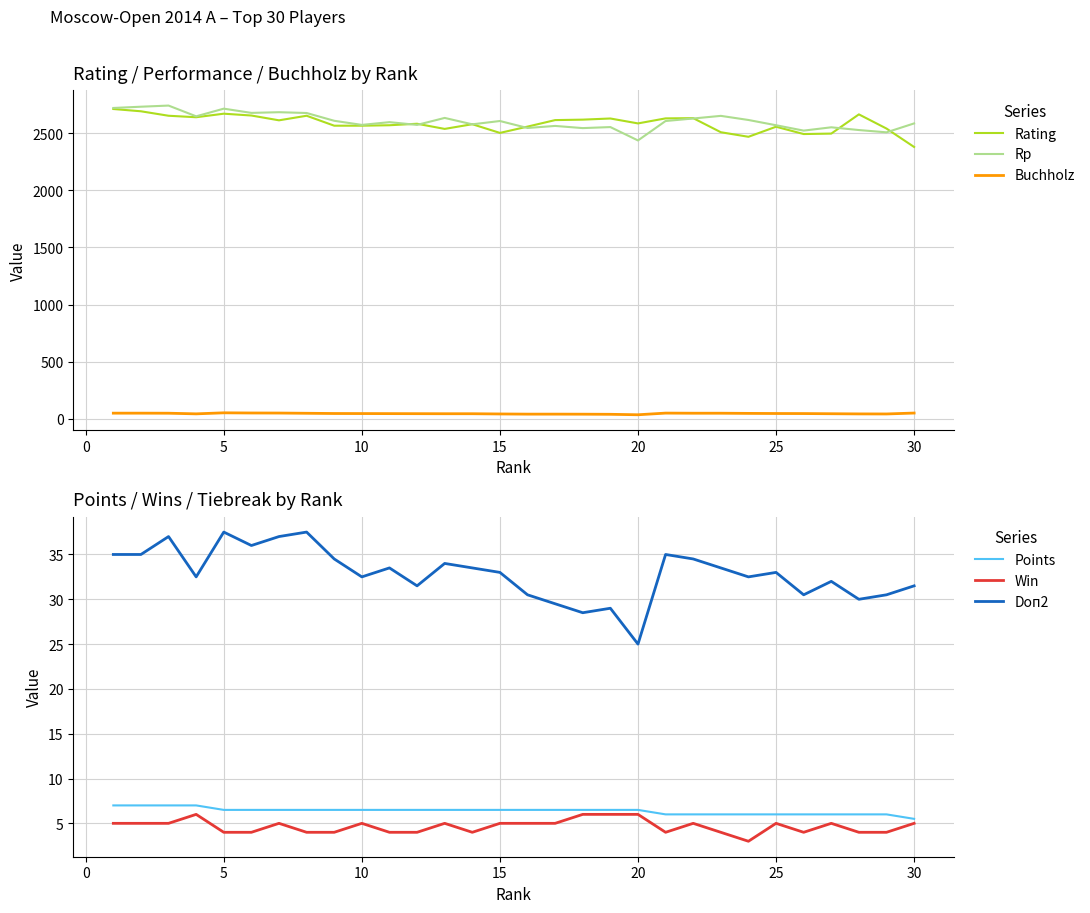

What is the highest value of the Points series?

7.0